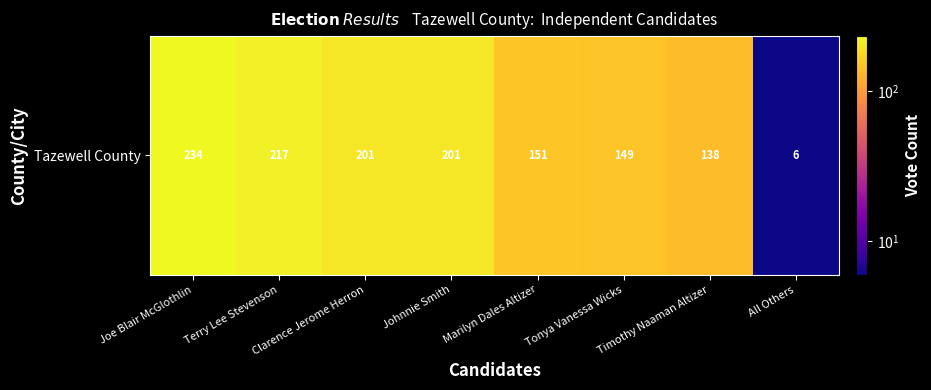

Which category has the lowest value across all series?

All Others